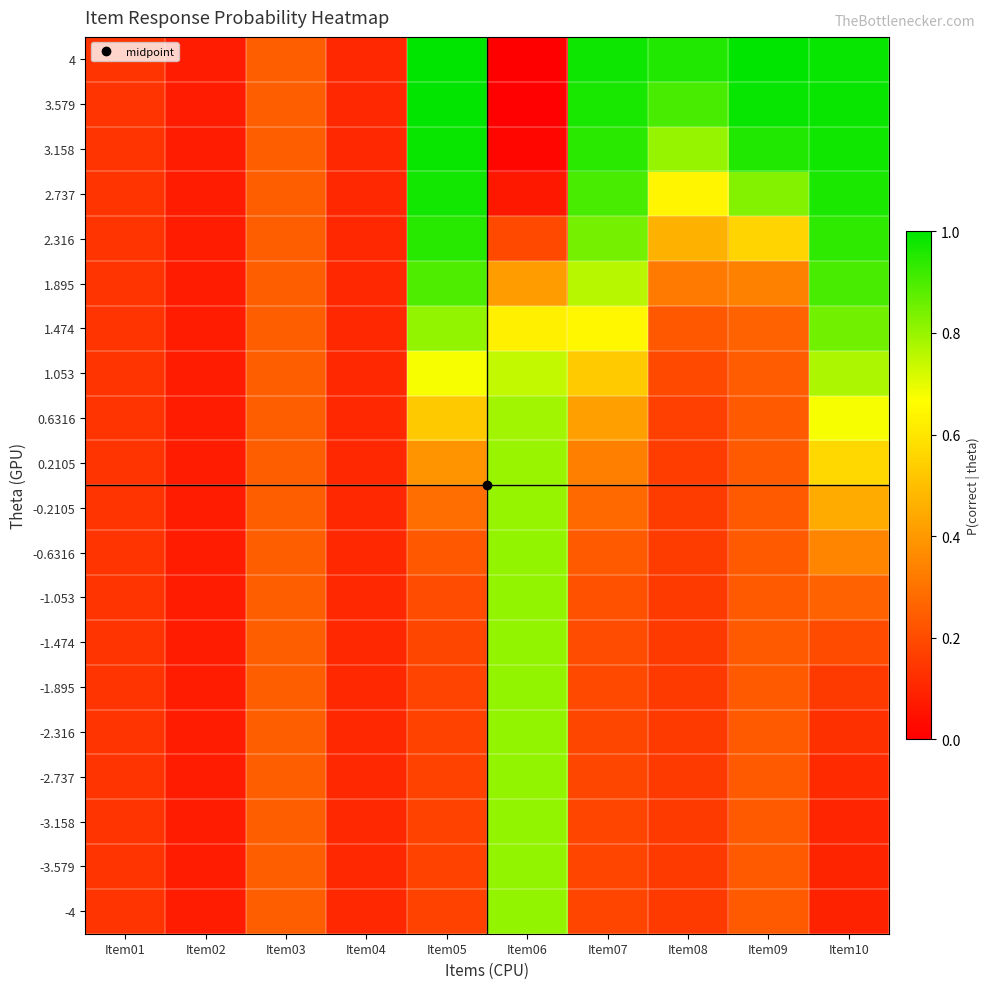

Which series changed the most between Item03 and Item06?

-4